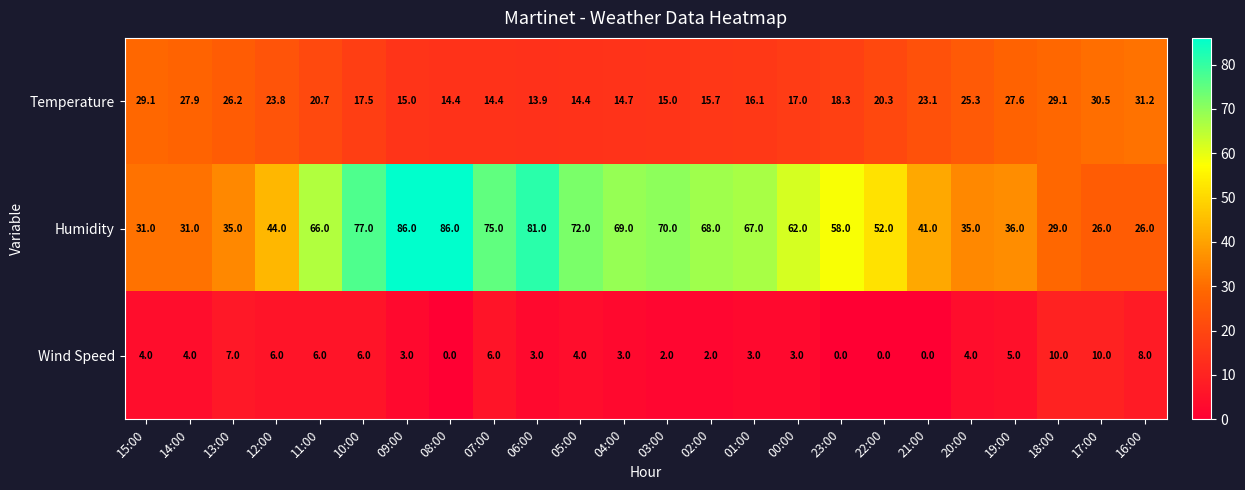

Which series changed the most between 14:00 and 06:00?

Humidity